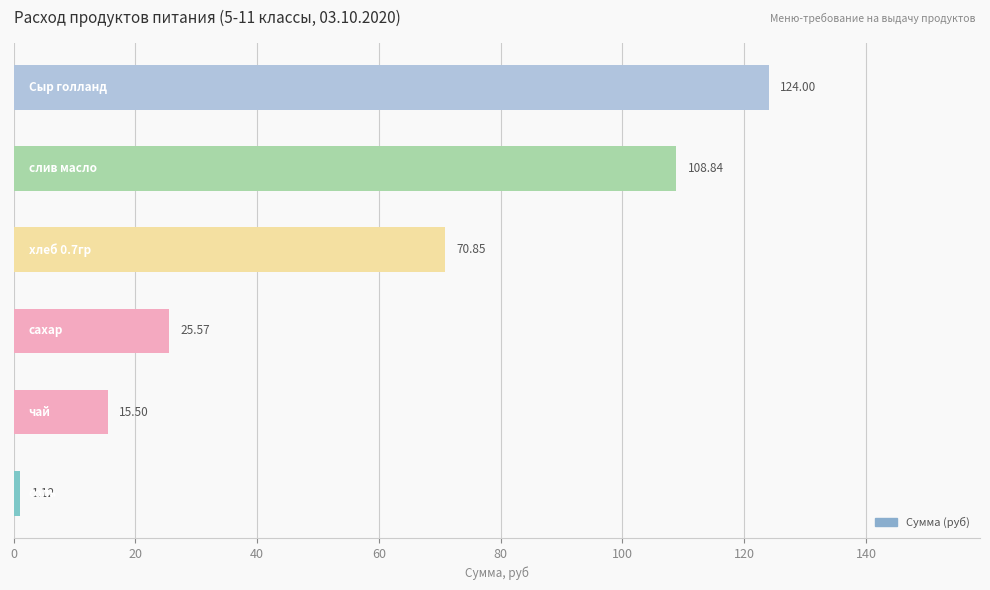

What is the average value?

57.6